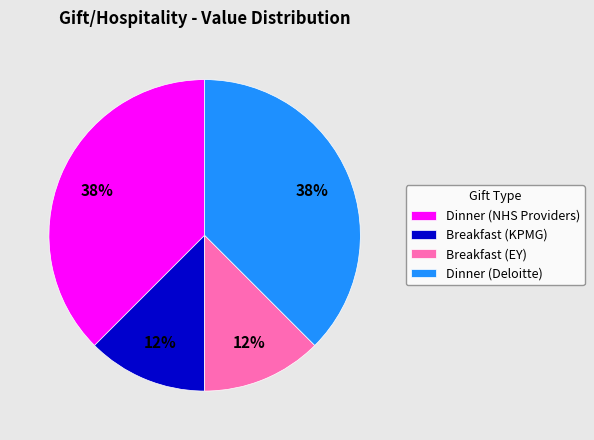

The Breakfast (KPMG) slice represents 22% of the pie. True or false?

False